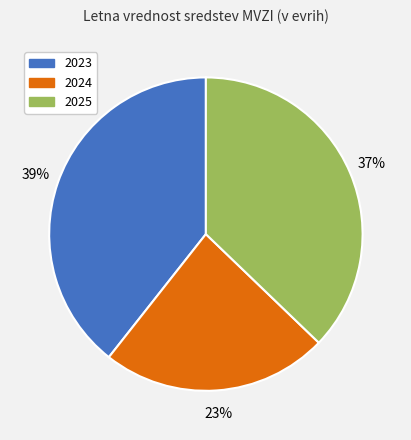

How many slices are in this pie chart?

3